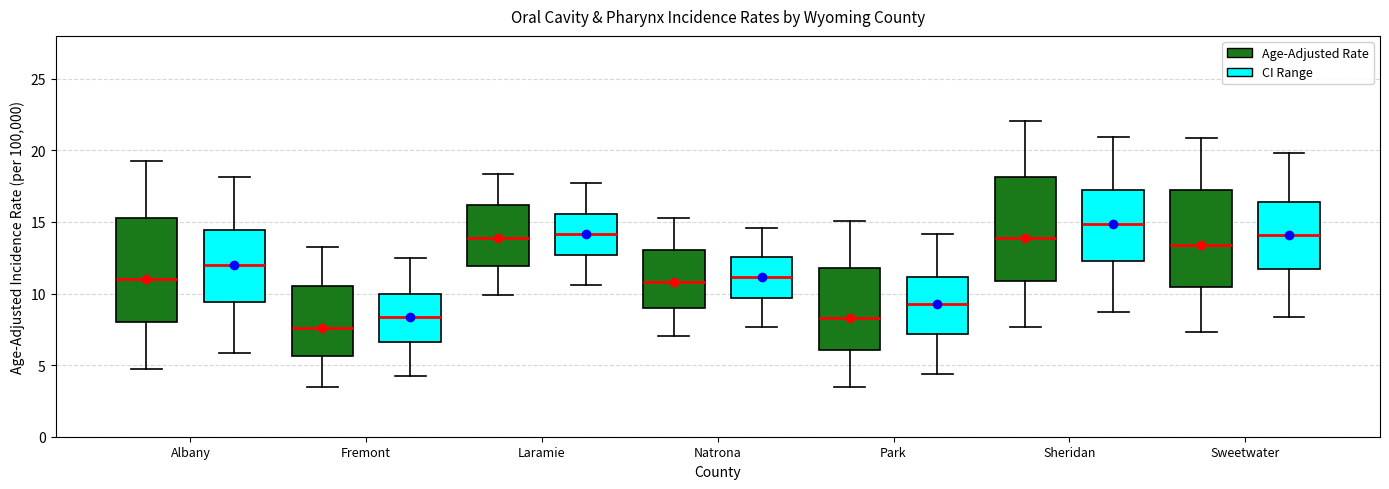

Which box's median line is the lowest?

Fremont (Age-Adjusted Rate)